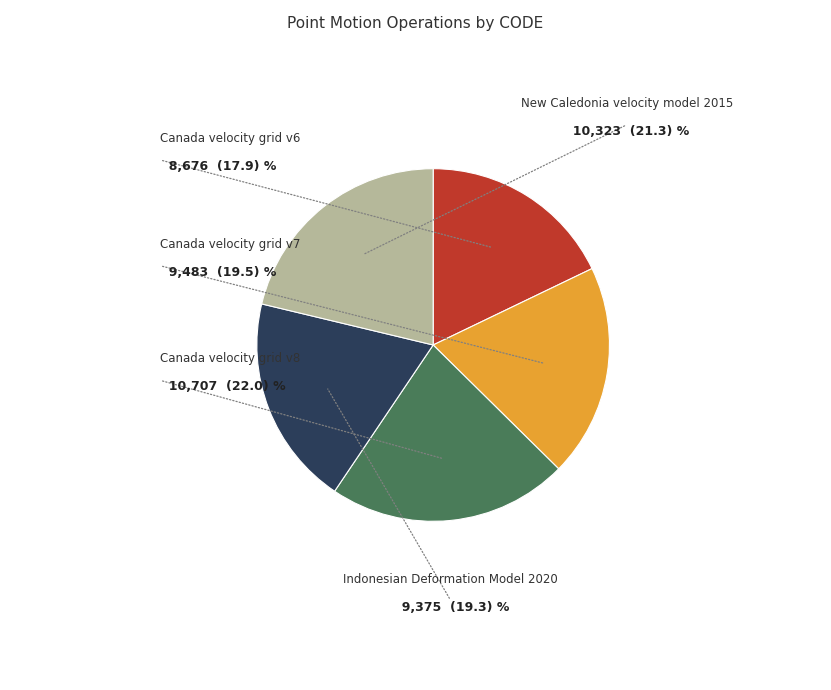

Does any single category account for the majority?

No